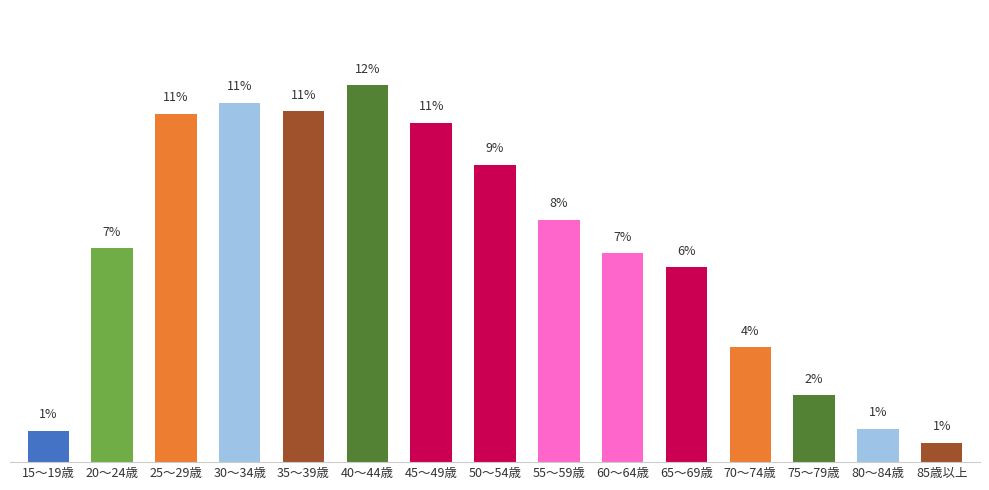

Between 30～34歳 and 85歳以上, which is larger?

30～34歳